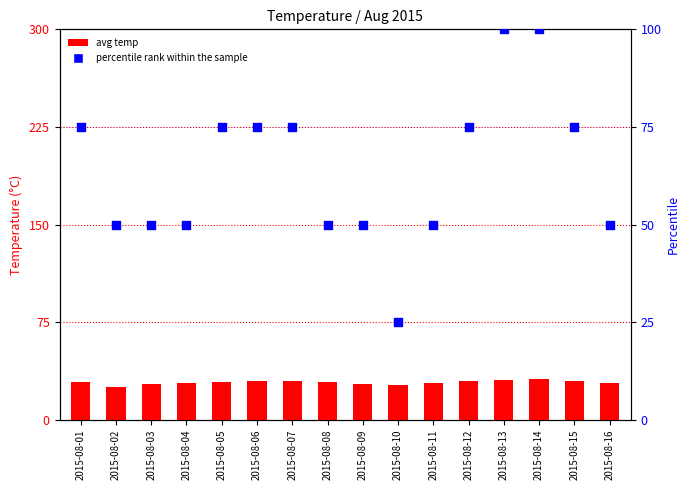

Which series has the widest spread of Y values?

percentile rank within the sample